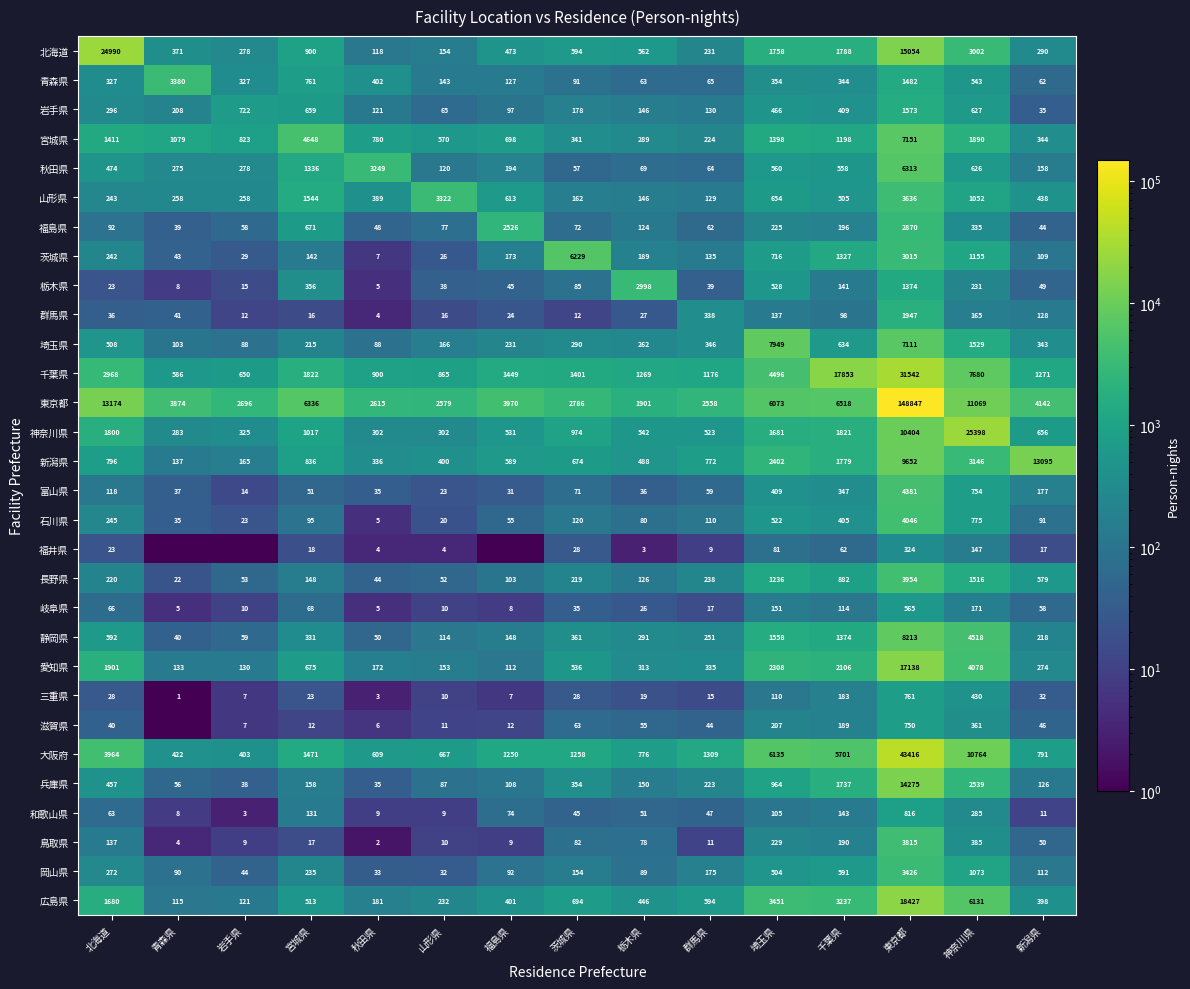

What is the maximum value shown in the chart?

148847.0